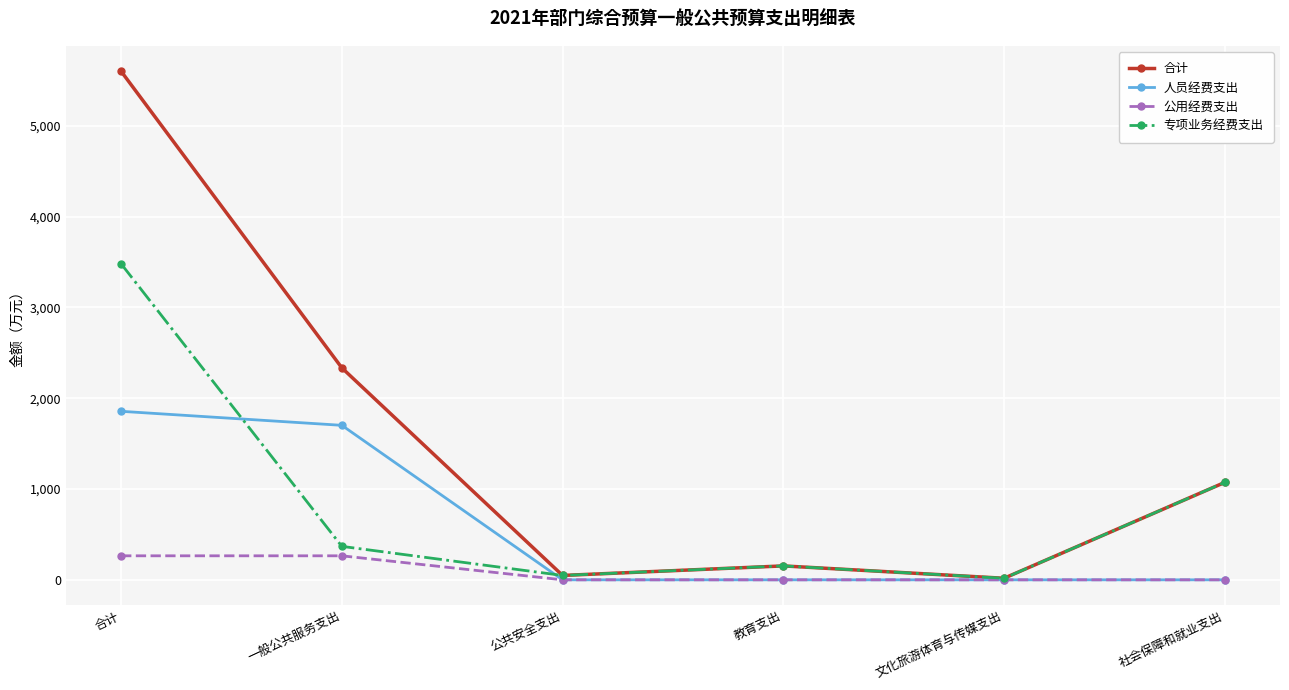

The 公用经费支出 series shows 264.4 at 一般公共服务支出. True or false?

True